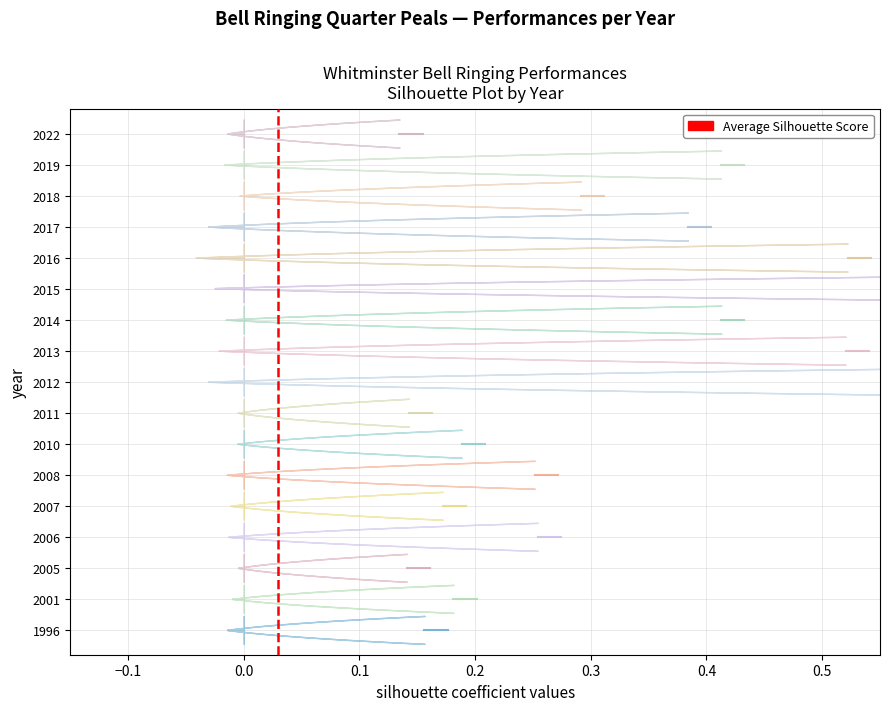

The chart shows a value of 0 at −0.1. True or false?

False